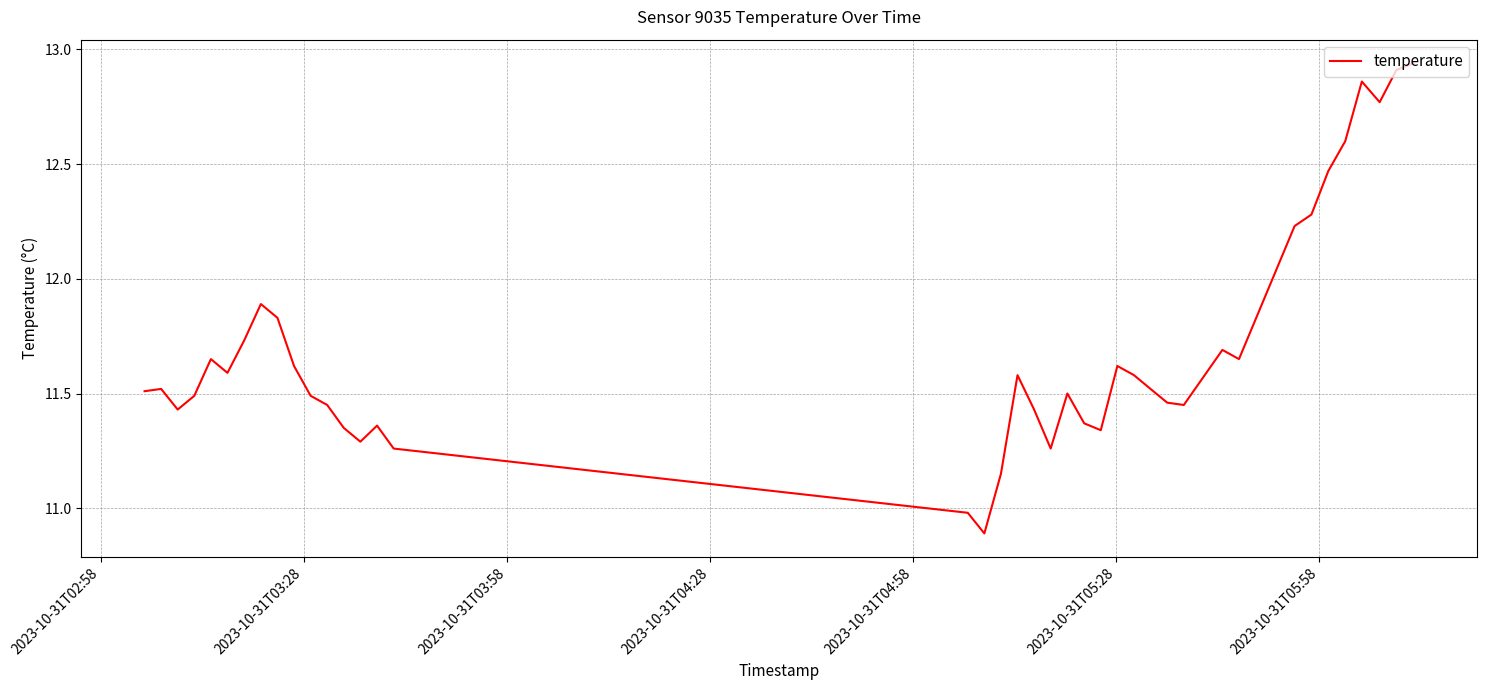

What is the minimum value shown in the chart?

10.9